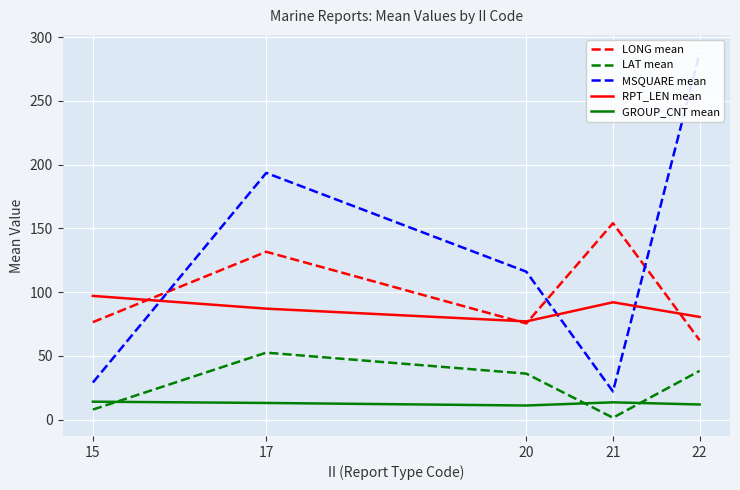

What is the value of the RPT_LEN mean point at the 1st from the left?

97.0